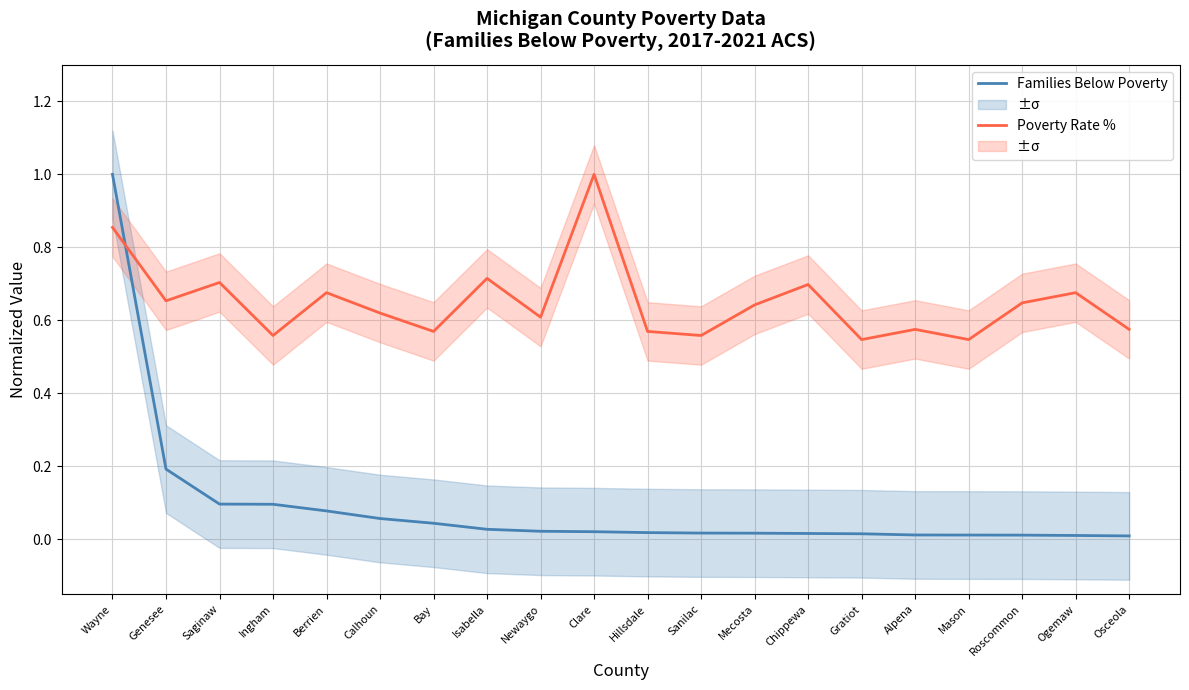

Rank the series at Clare from lowest to highest value.

Families Below Poverty (norm), Poverty Rate % (norm)